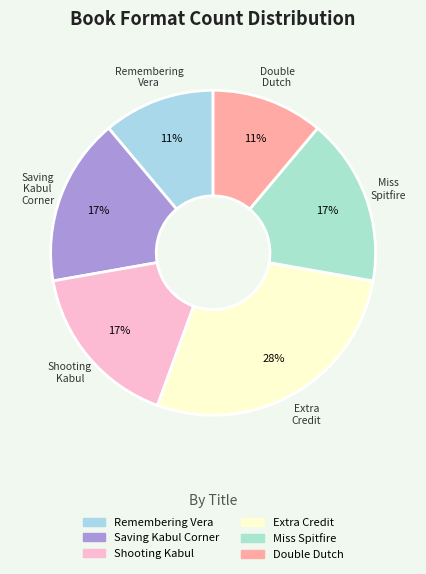

True or false: Shooting Kabul accounts for 17% of the total.

True